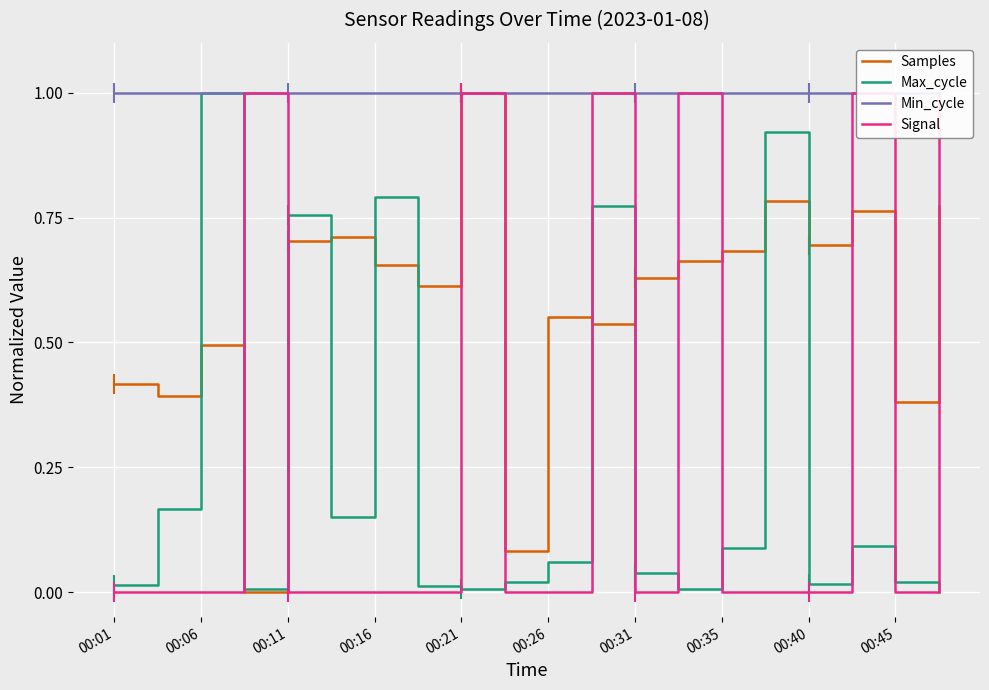

What is the average value of the Samples series?

0.6